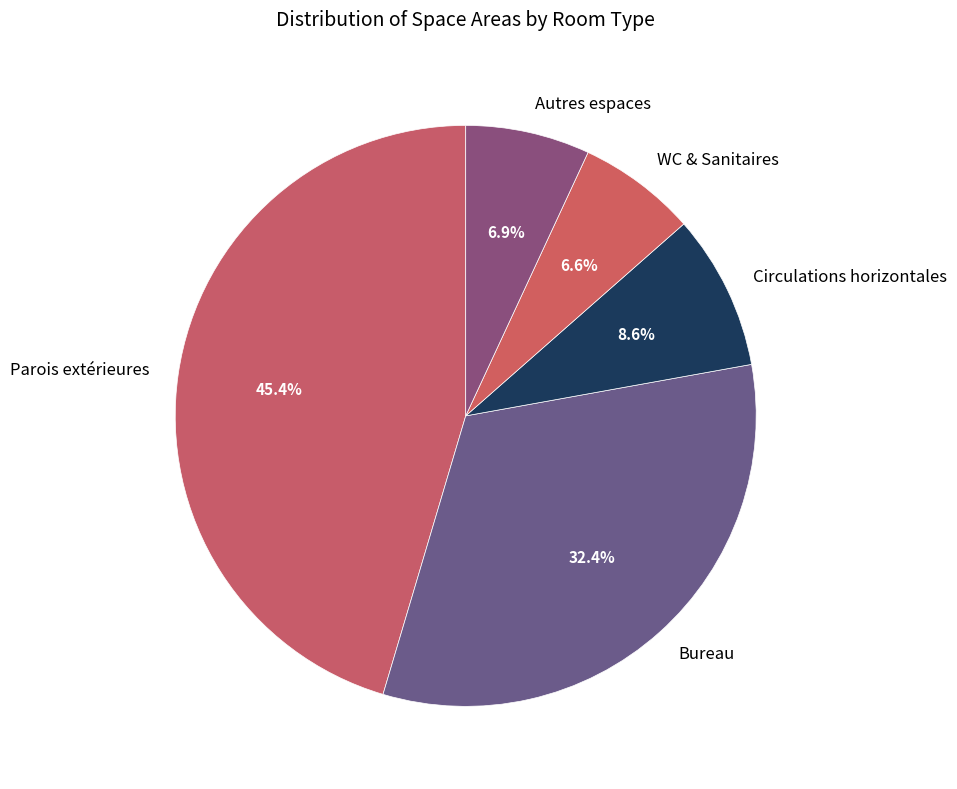

Which slice is the largest?

Parois extérieures